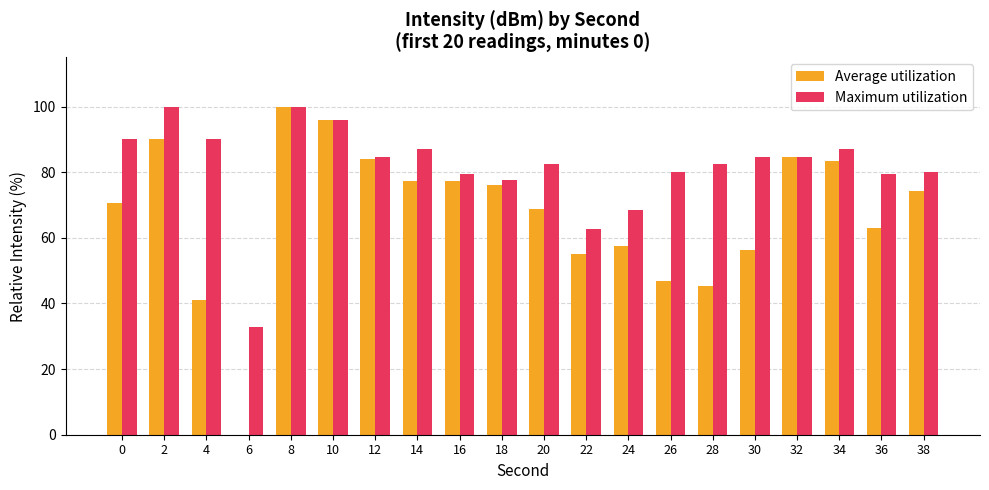

What is the sum of all Maximum utilization values?

1630.5